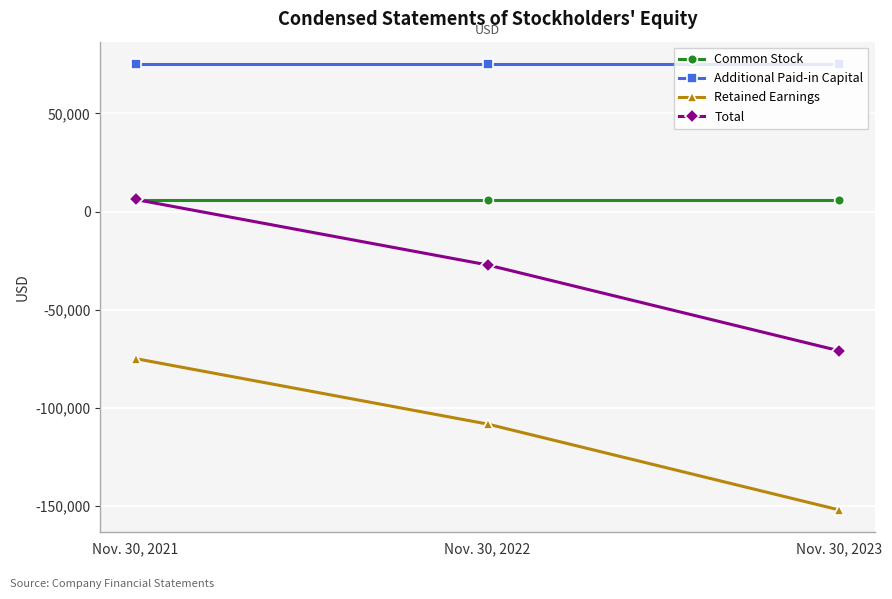

Rank the categories by Total value from lowest to highest.

Nov. 30, 2023, Nov. 30, 2022, Nov. 30, 2021